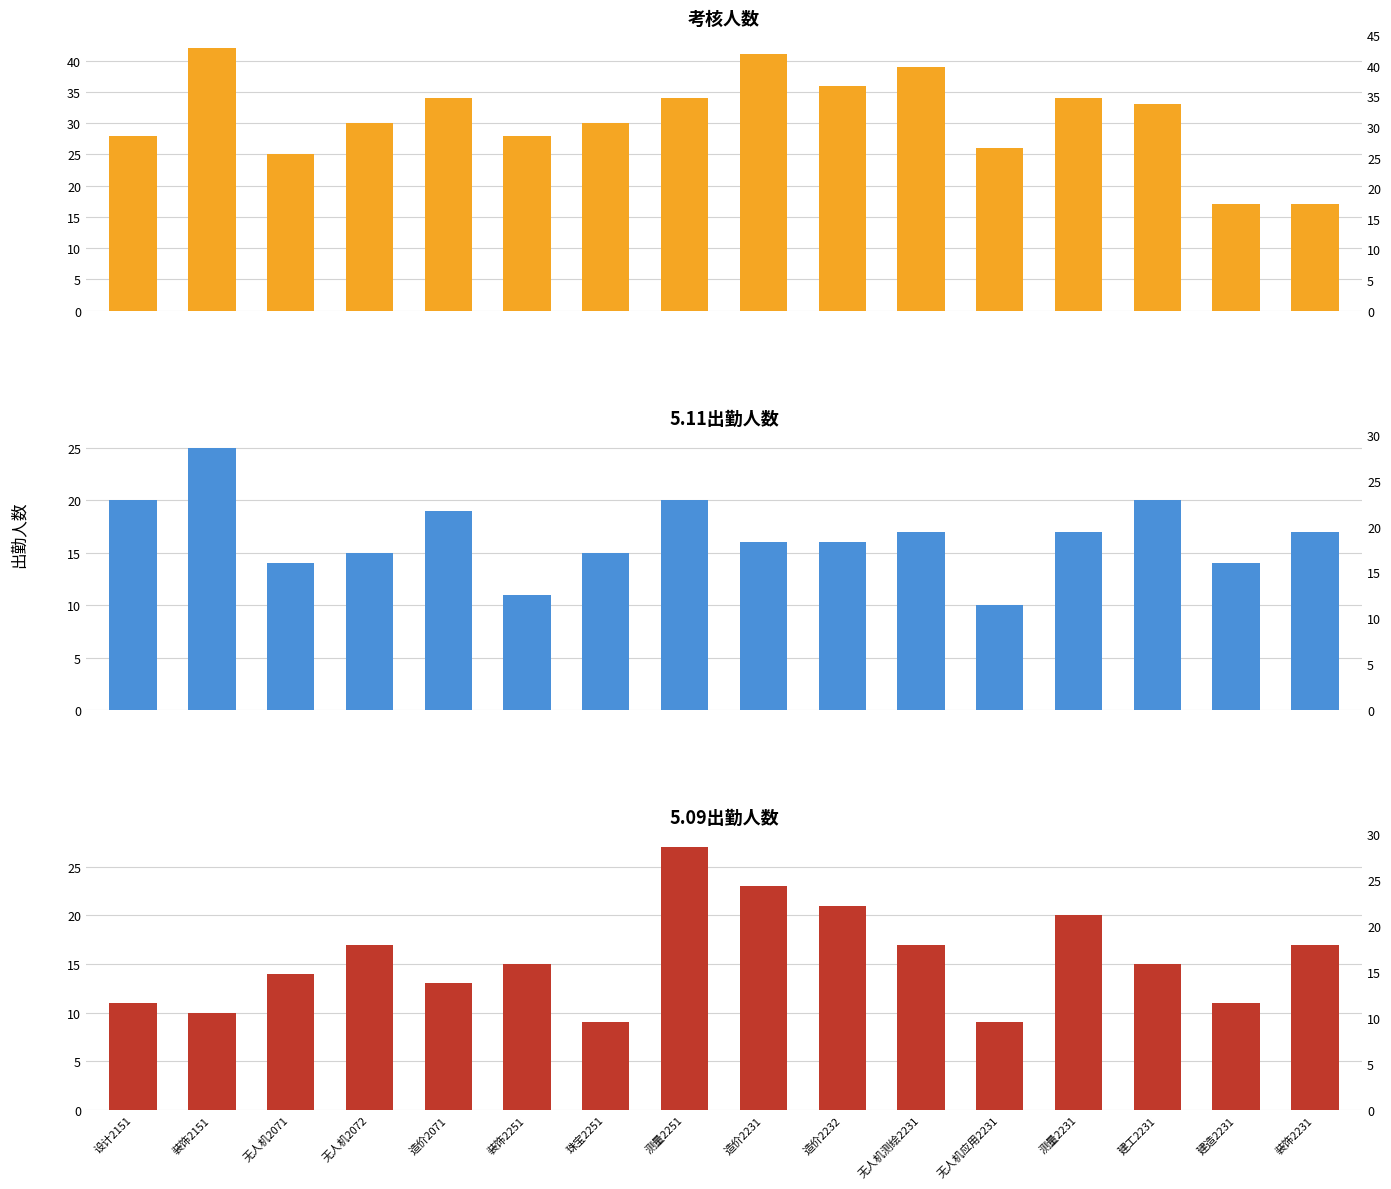

What is the label of the 6th bar from the left?

装饰2251